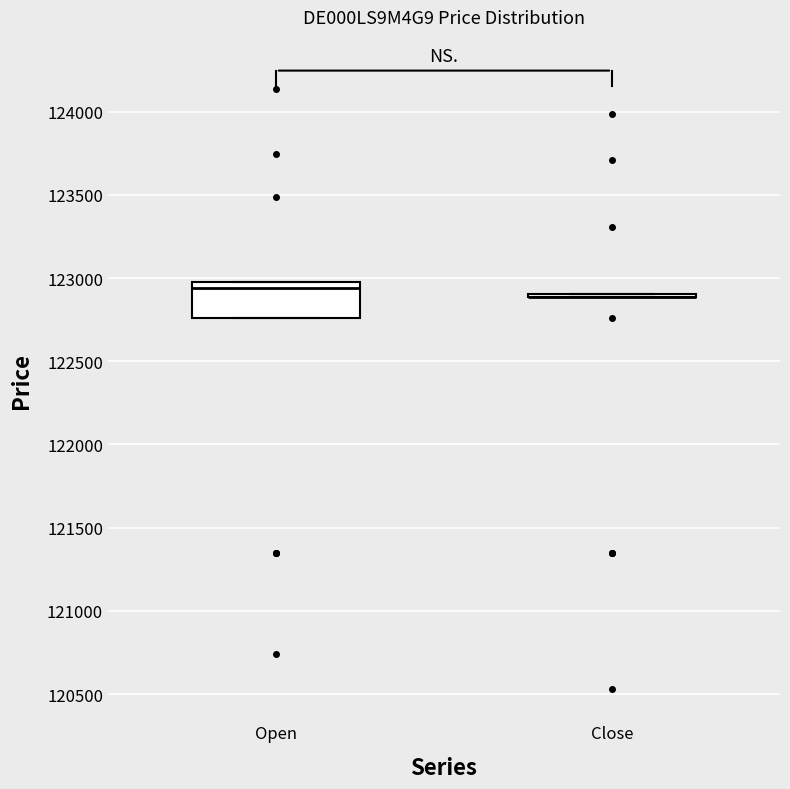

Which box is the tallest, from its lower edge to its upper edge?

Open